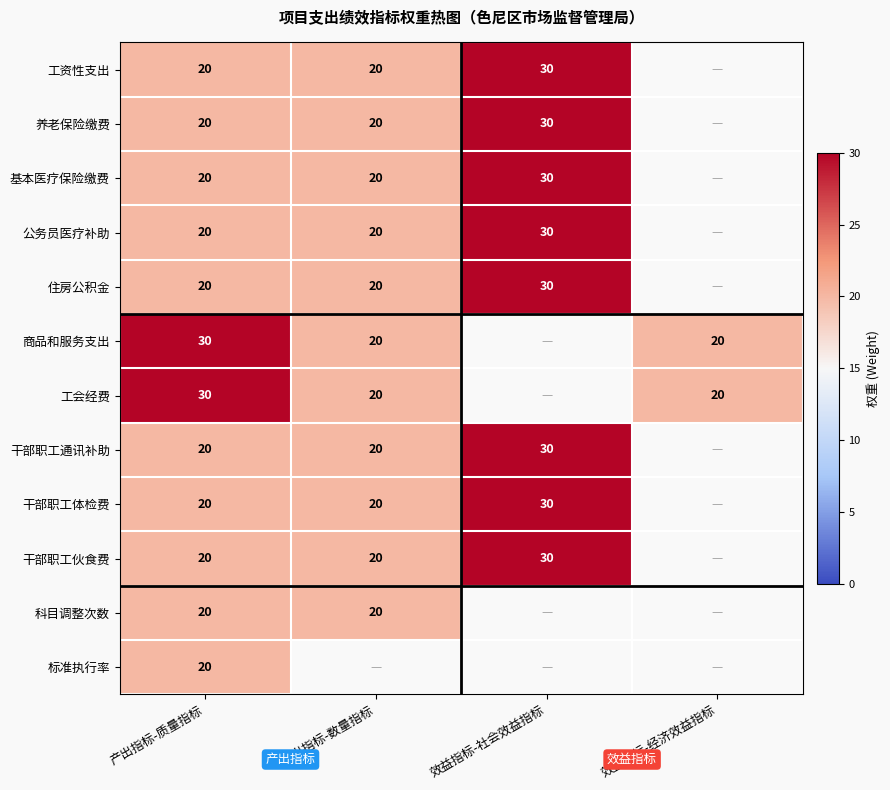

Is it true that 基本医疗保险缴费 equals 20 at 产出指标-数量指标?

True